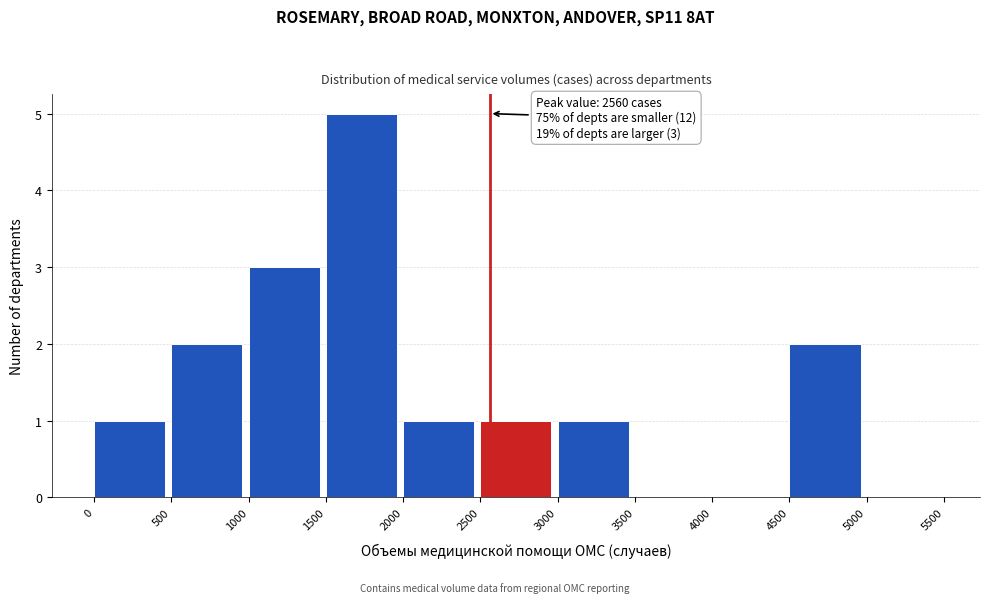

Over which range of the x-axis is the bar tallest?

1500 to 2000